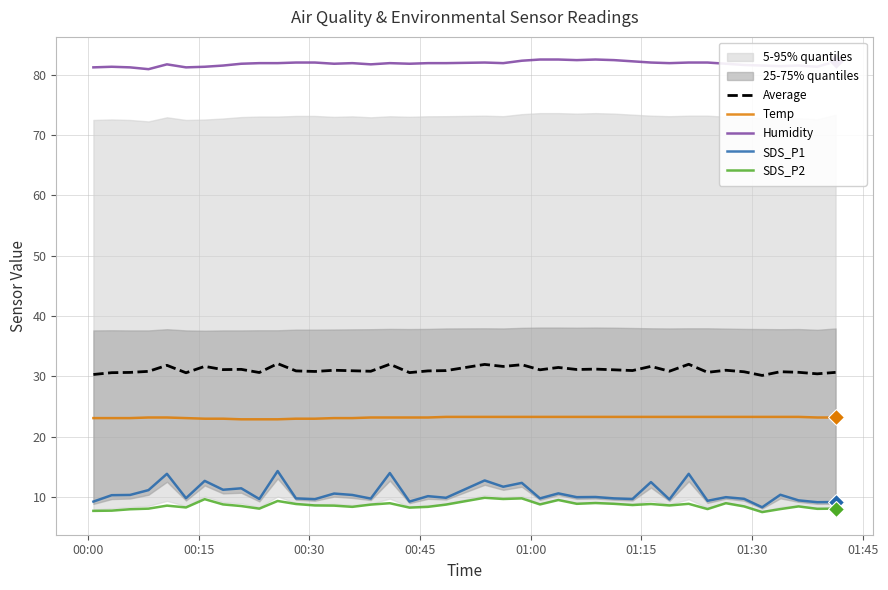

True or false: Humidity and SDS_P2 cross at least once.

False